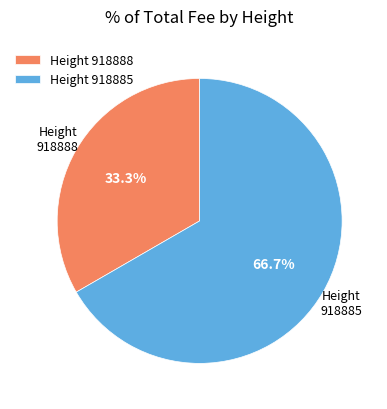

How many slices are in this pie chart?

2